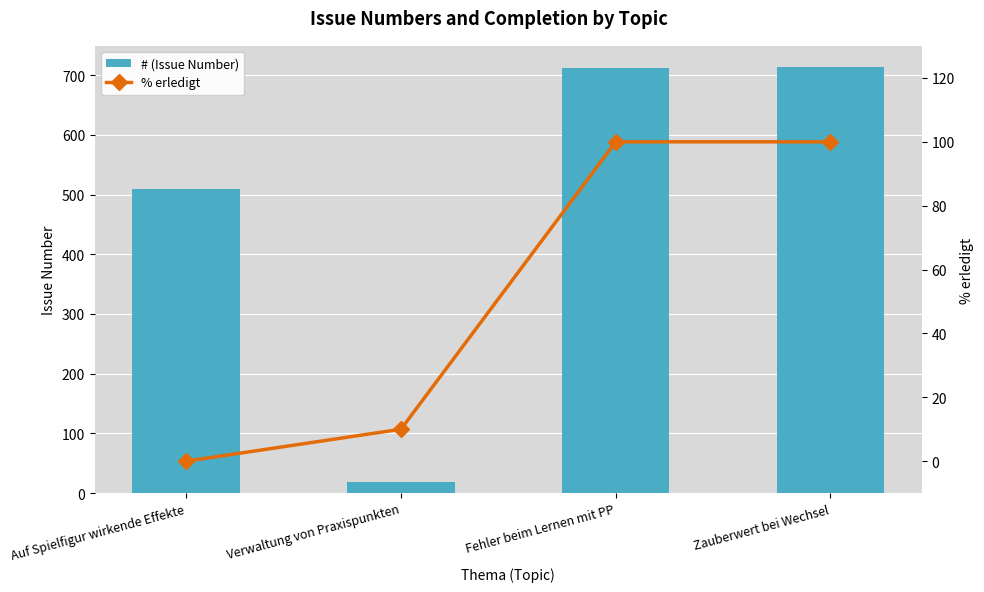

What is the difference between the % erledigt values at Verwaltung von Praxispunkten and Auf Spielfigur wirkende Effekte?

10